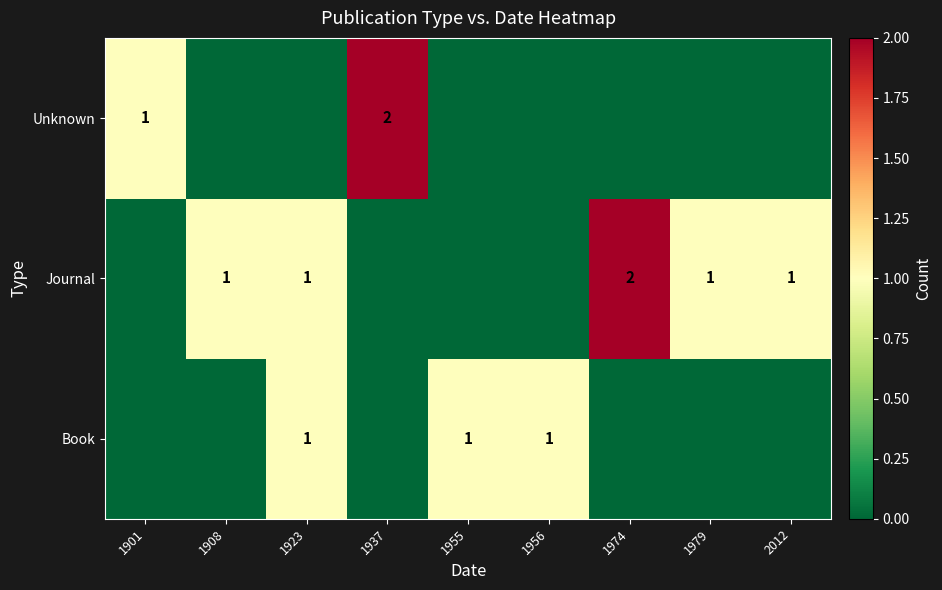

At how many categories does at least one series exceed 1?

2